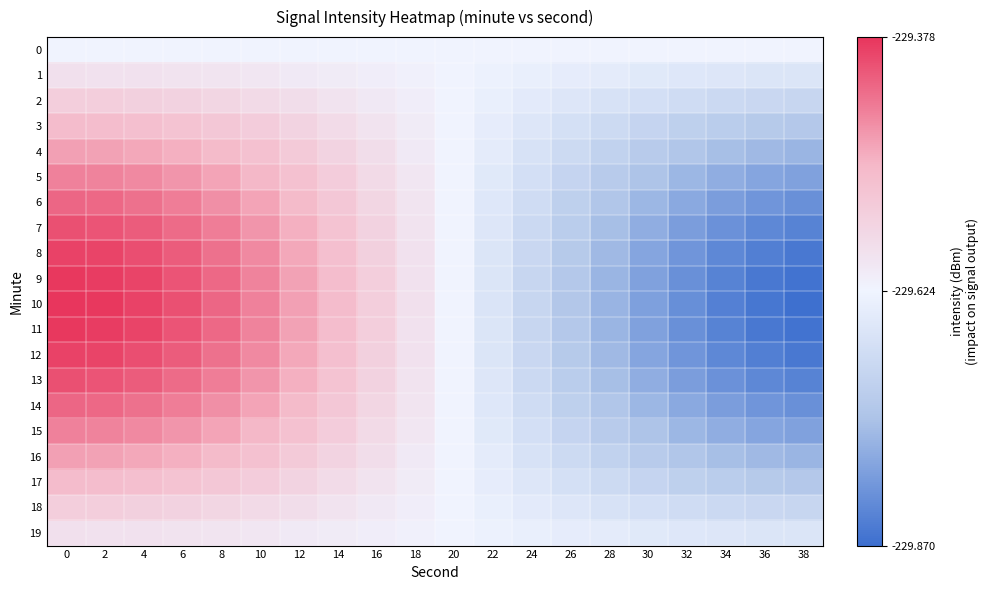

What is the spread (max minus min) of values at 36?

0.2